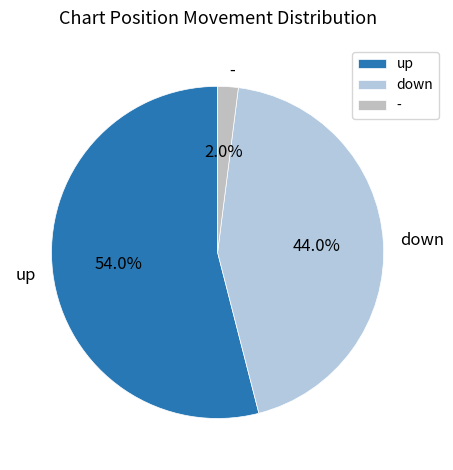

Is there a majority slice in this chart?

Yes